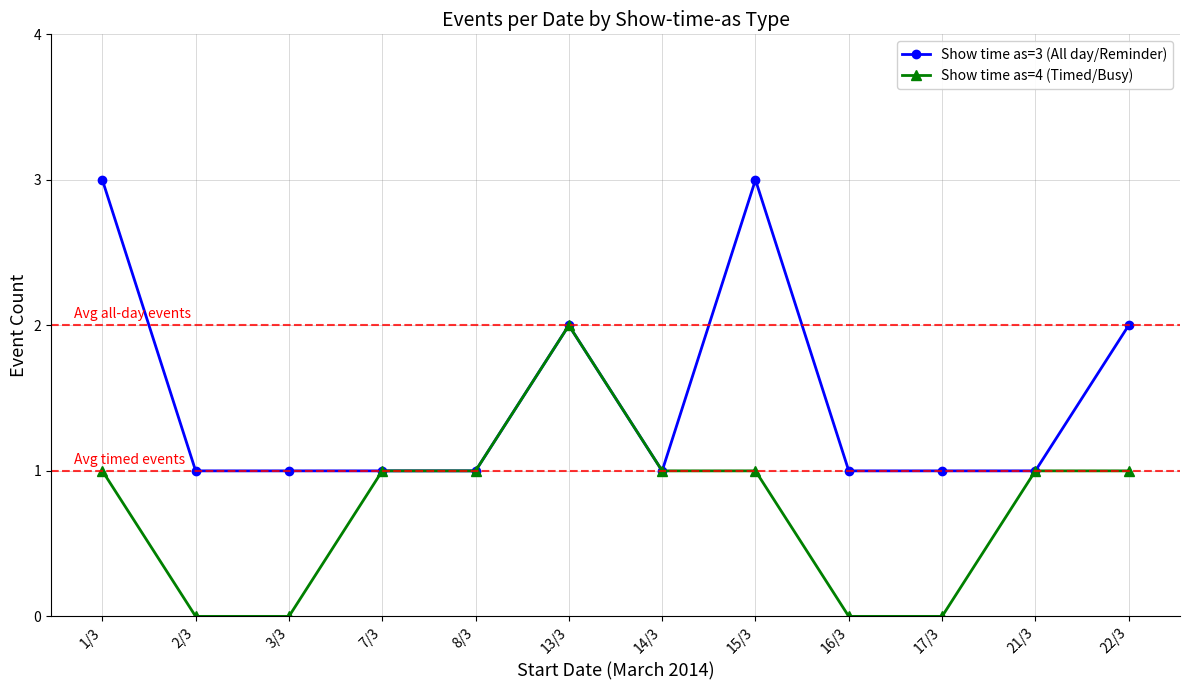

What is the label of the 3rd point from the left?

3/3